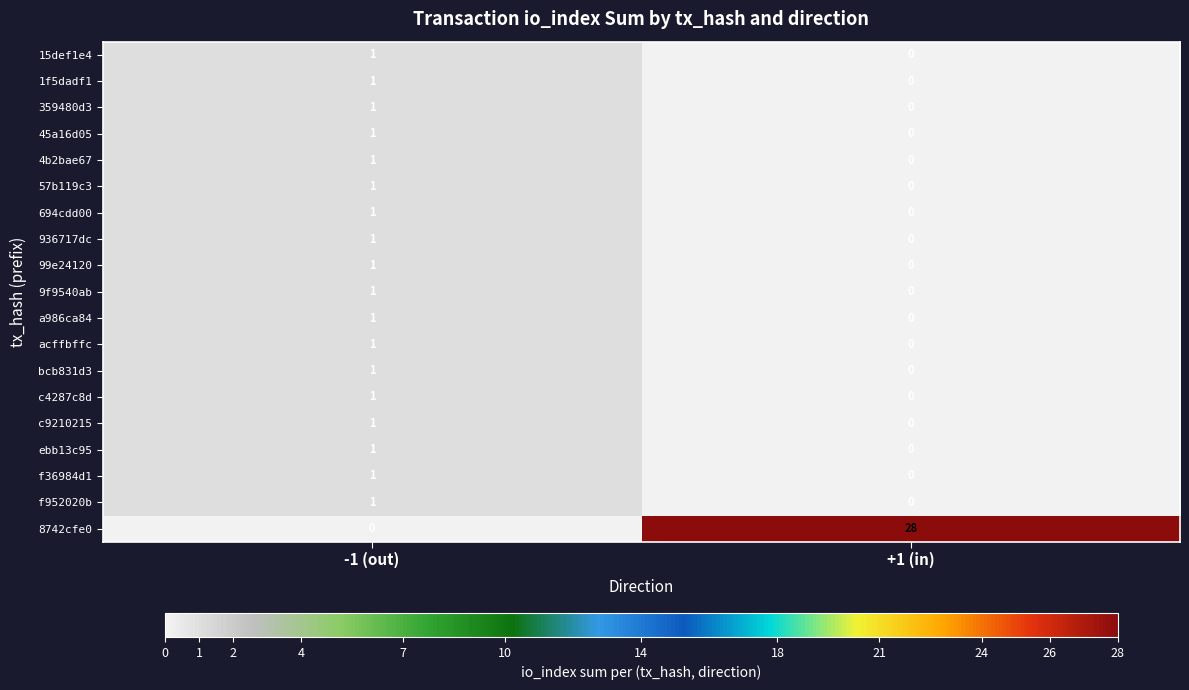

The value of 99e24120 at +1 (in) is 0. True or false?

True